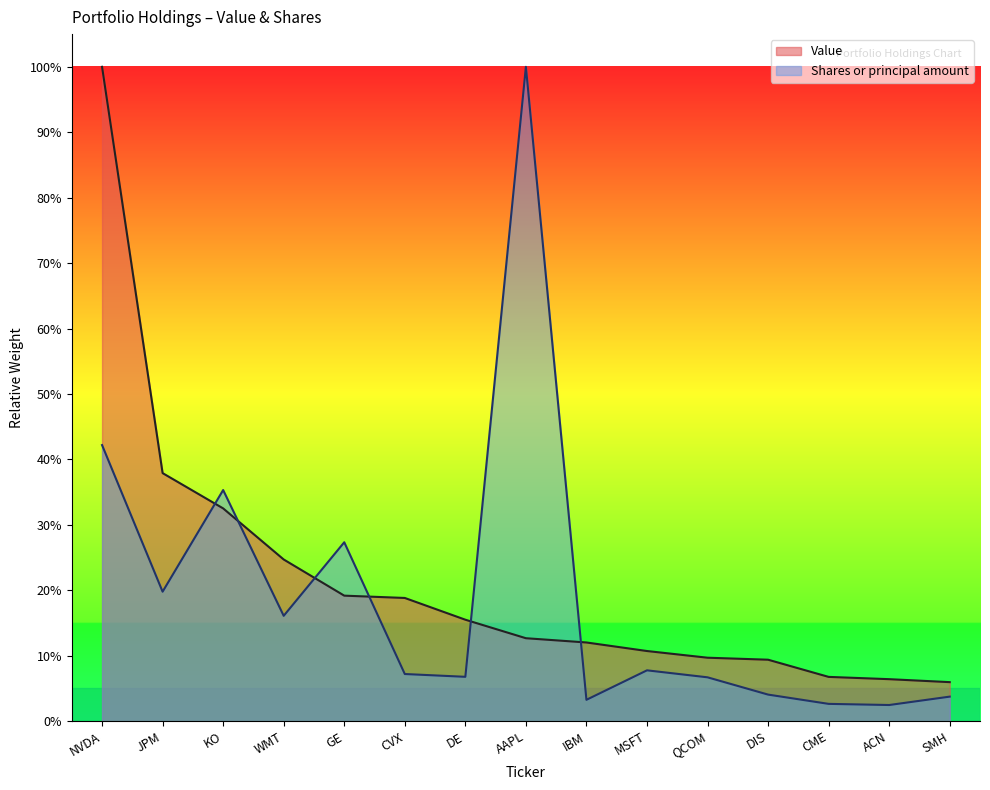

True or false: Value has more than 0 interior local peaks.

False